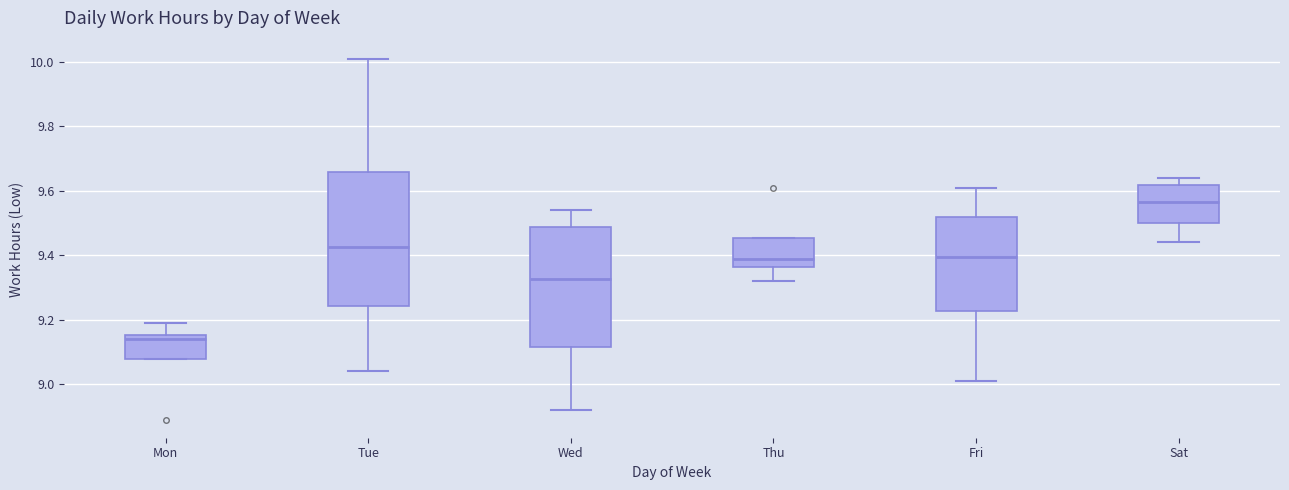

Reading left to right, transcribe this box plot: for each box, give where its median line is, the range the box spans, and where its two whiskers end, as read against the y-axis. The values are not printed on the chart, so give them approximately, as read against the axis.

Mon: median 9.14, box 9.08 to 9.16, whiskers 9.08 to 9.20
Tue: median 9.42, box 9.24 to 9.66, whiskers 9.04 to 10.02
Wed: median 9.32, box 9.12 to 9.48, whiskers 8.92 to 9.54
Thu: median 9.40, box 9.36 to 9.46, whiskers 9.32 to 9.46
Fri: median 9.40, box 9.22 to 9.52, whiskers 9.02 to 9.62
Sat: median 9.56, box 9.50 to 9.62, whiskers 9.44 to 9.64